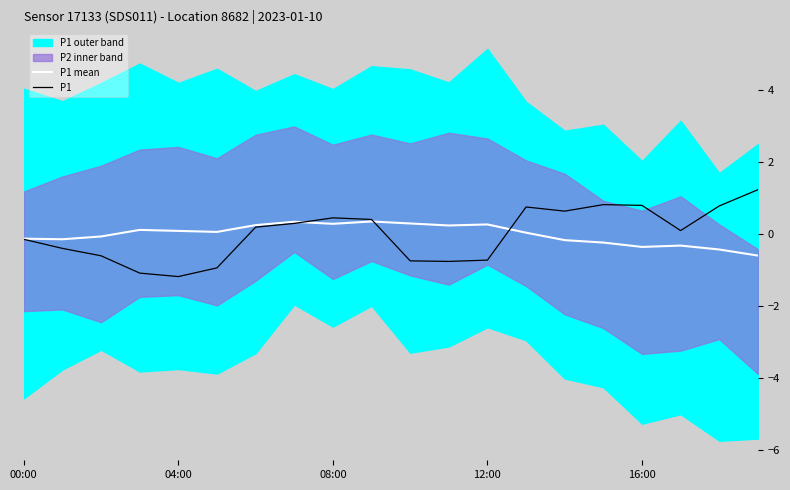

How many negative values does the P1 mean series have?

9